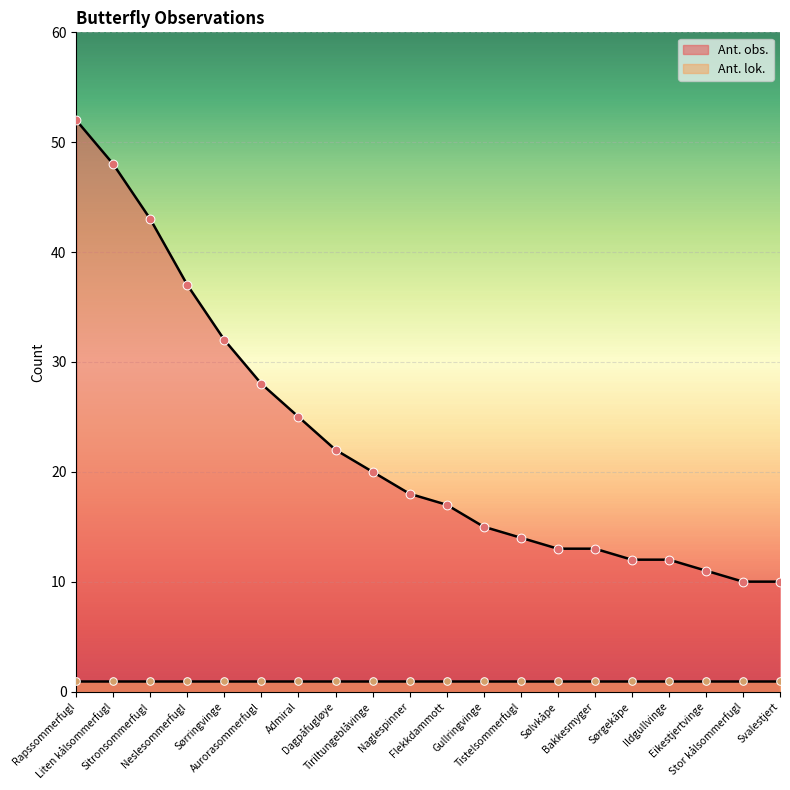

What is the change in value from Rapssommerfugl to Flekkdammott?

-35